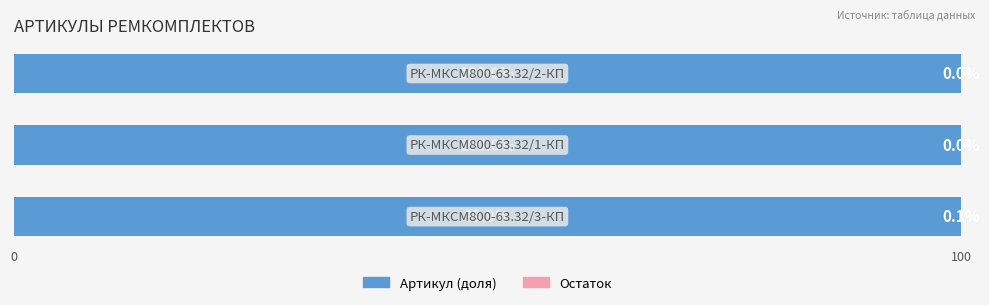

How many Артикул (доля) values are between 99 and 100?

3